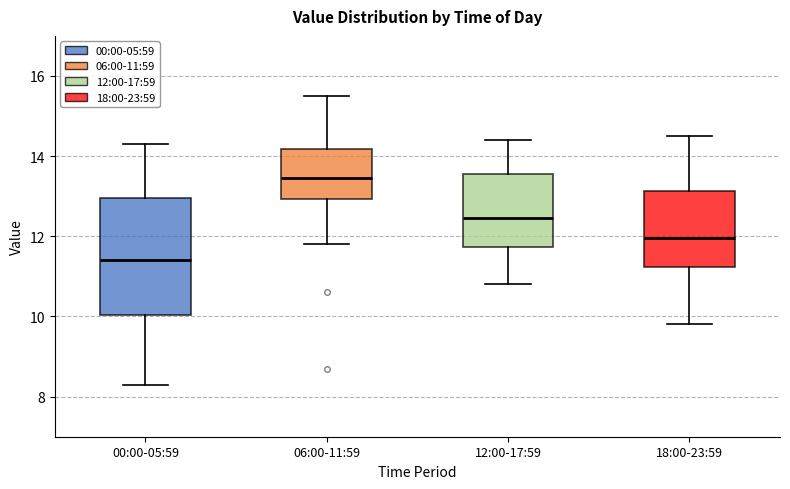

Which box is the tallest, from its lower edge to its upper edge?

00:00-05:59